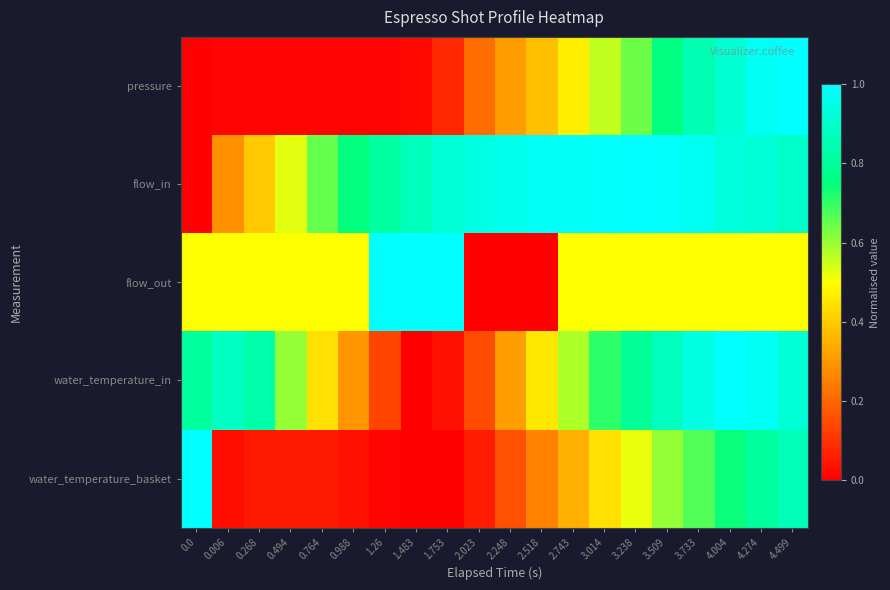

Which series has the largest total across all categories?

flow_in